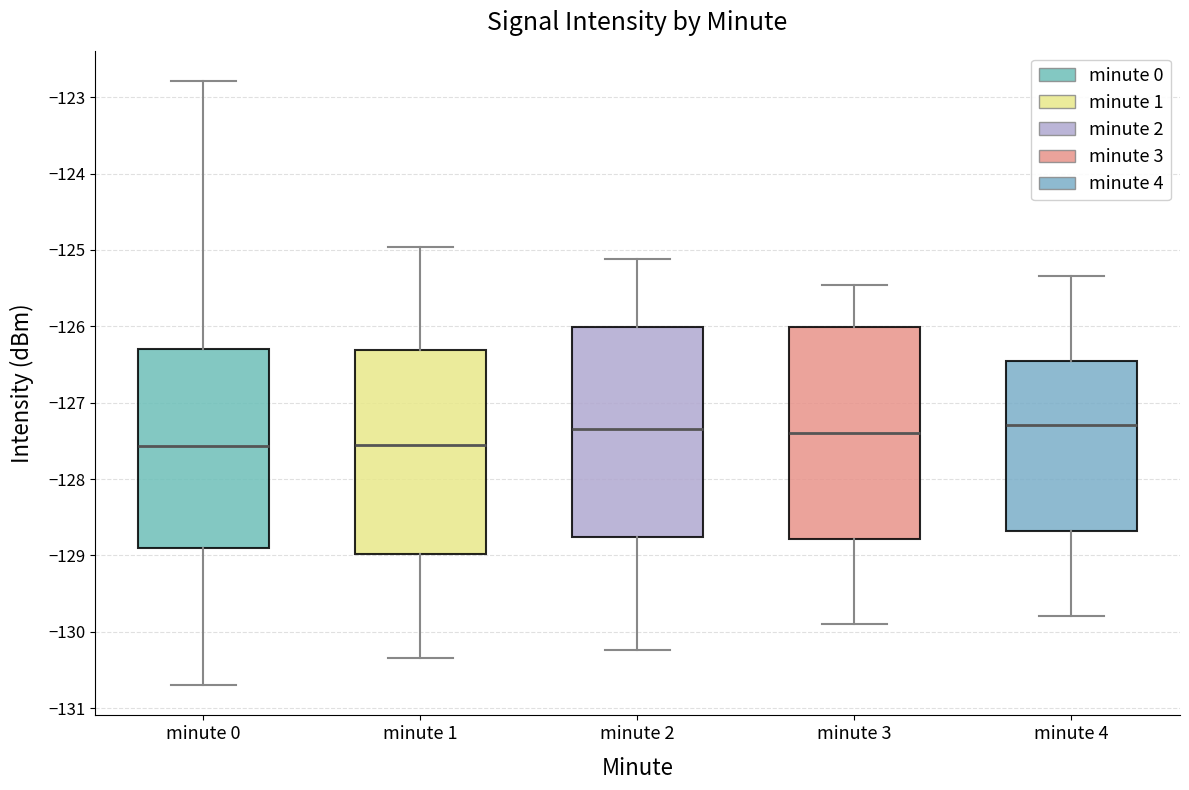

Where does the median line of the box for minute 4 sit on the y-axis? The values are not printed on the chart, so give them approximately, as read against the axis.

-127.3